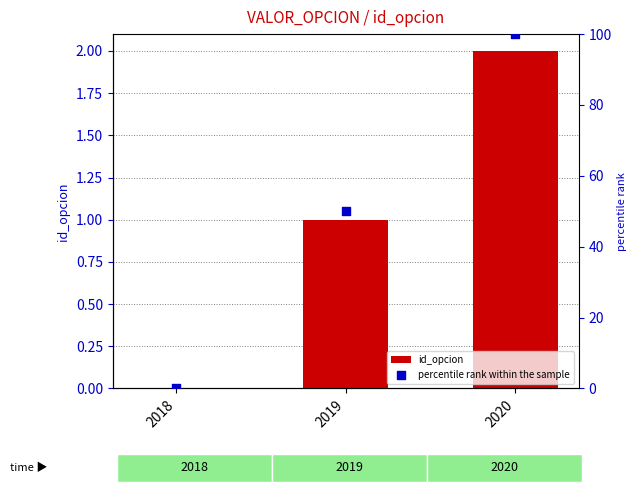

What is the total value across all series at 2019?

51